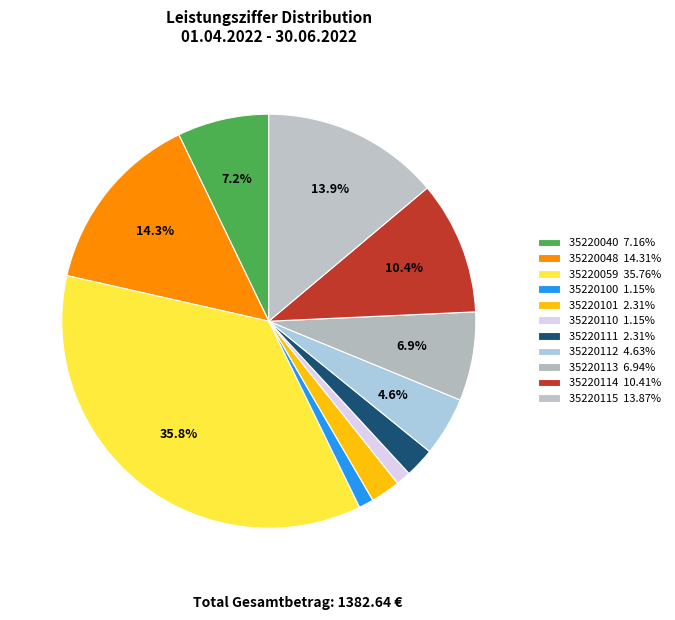

Count the number of slices in the pie.

11